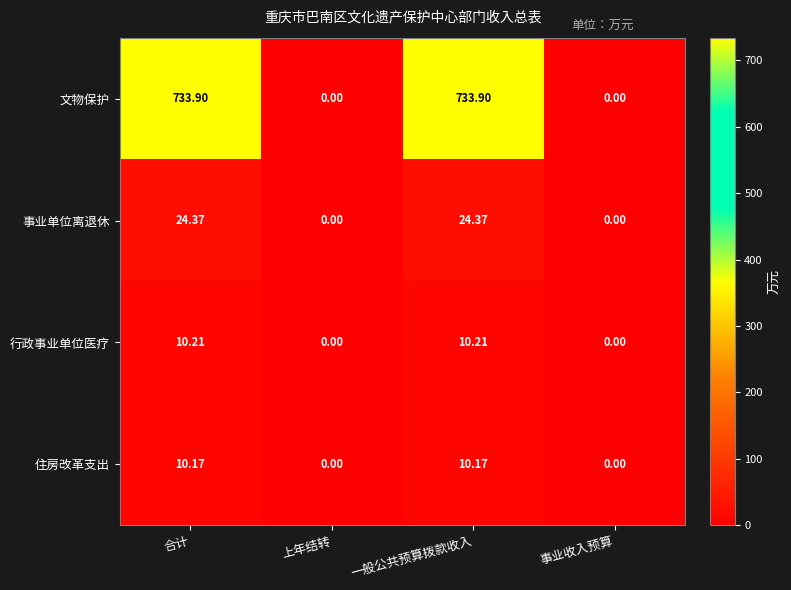

Which series has the largest total across all categories?

文物保护